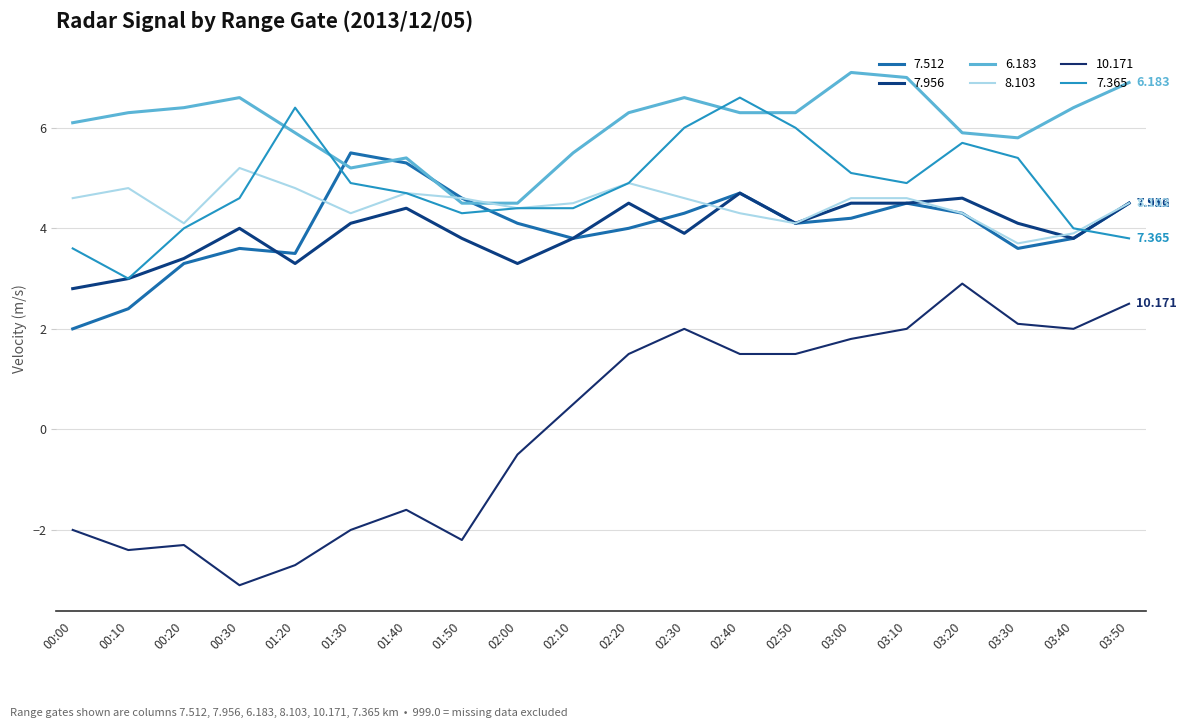

Does the chart have visible grid lines?

Yes